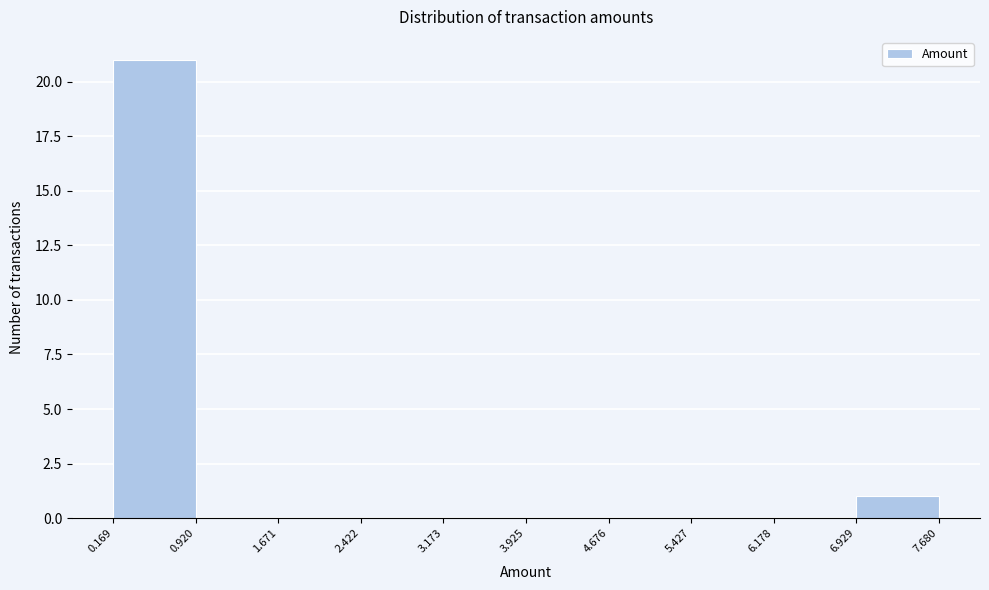

What is the height of the bar covering 0.169 to 0.920 on the x-axis? The values are not printed on the chart, so give them approximately, as read against the axis.

21